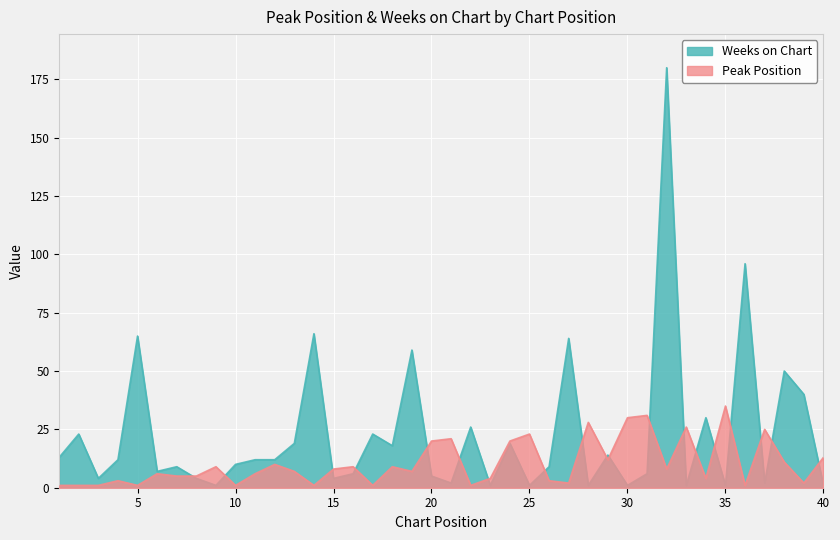

What is the difference between the second highest and second lowest values in the Weeks on Chart series?

95